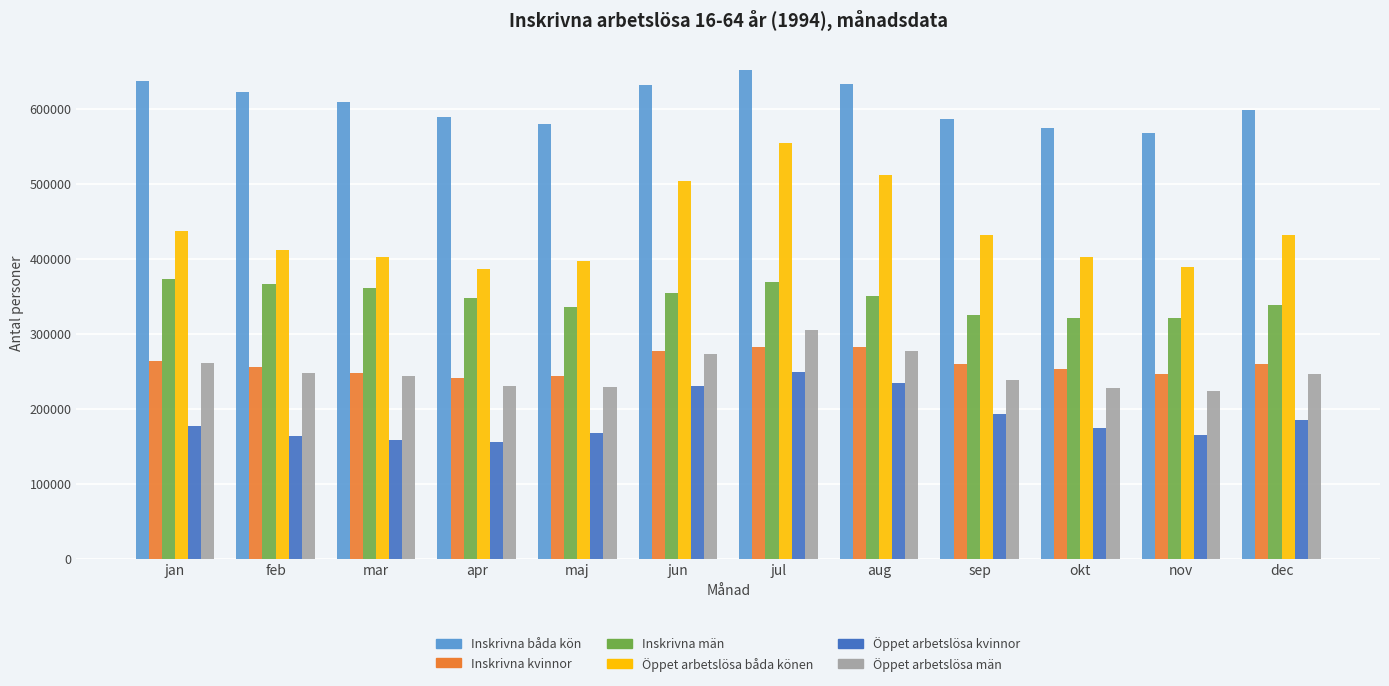

Which series has the largest range (max minus min)?

Öppet arbetslösa båda könen